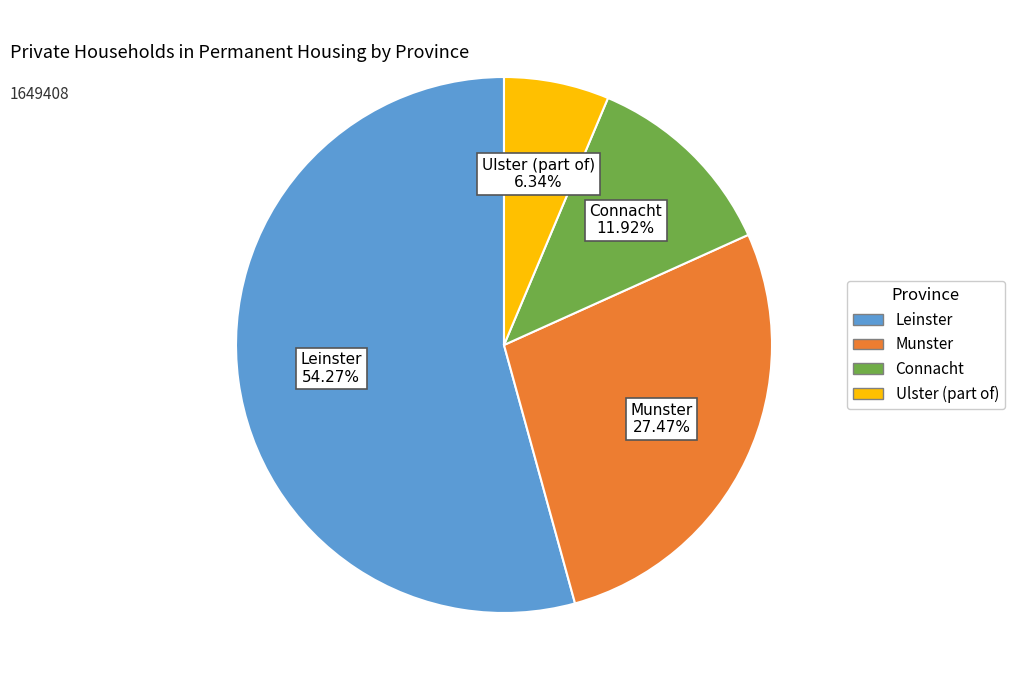

Do Ulster (part of) and Leinster together represent more than half of the pie?

Yes